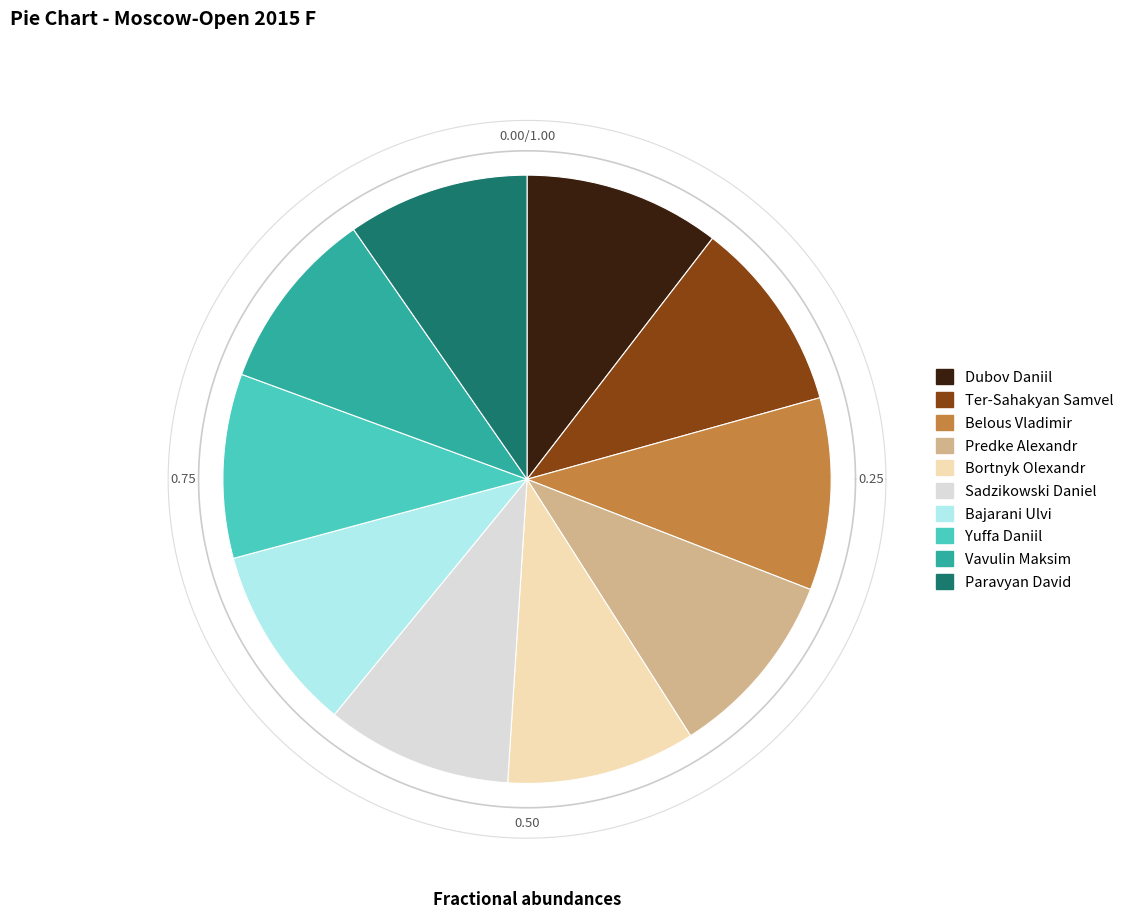

To the nearest percent, what percentage of the pie is Belous Vladimir?

10%